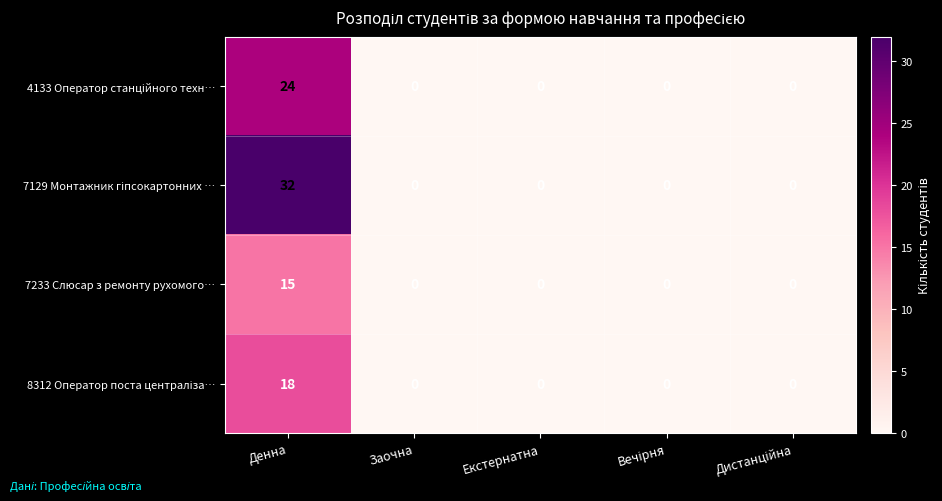

What is the spread (max minus min) of values at Денна?

17